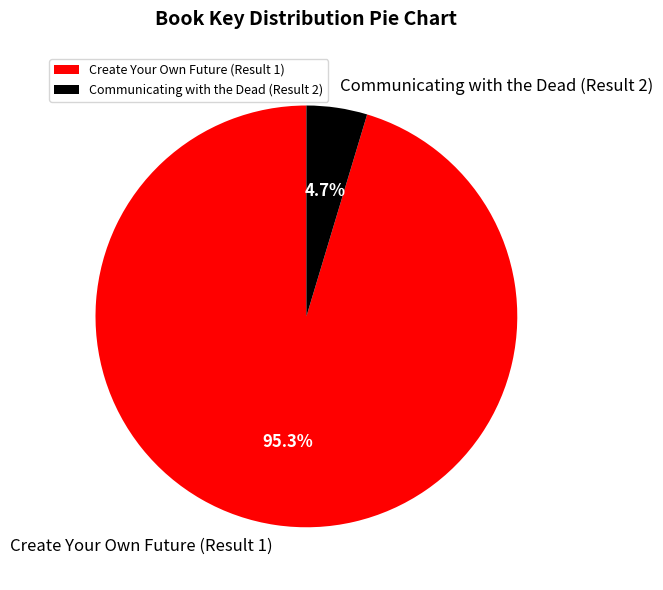

Which has a higher value, Create Your Own Future (Result 1) or Communicating with the Dead (Result 2)?

Create Your Own Future (Result 1)